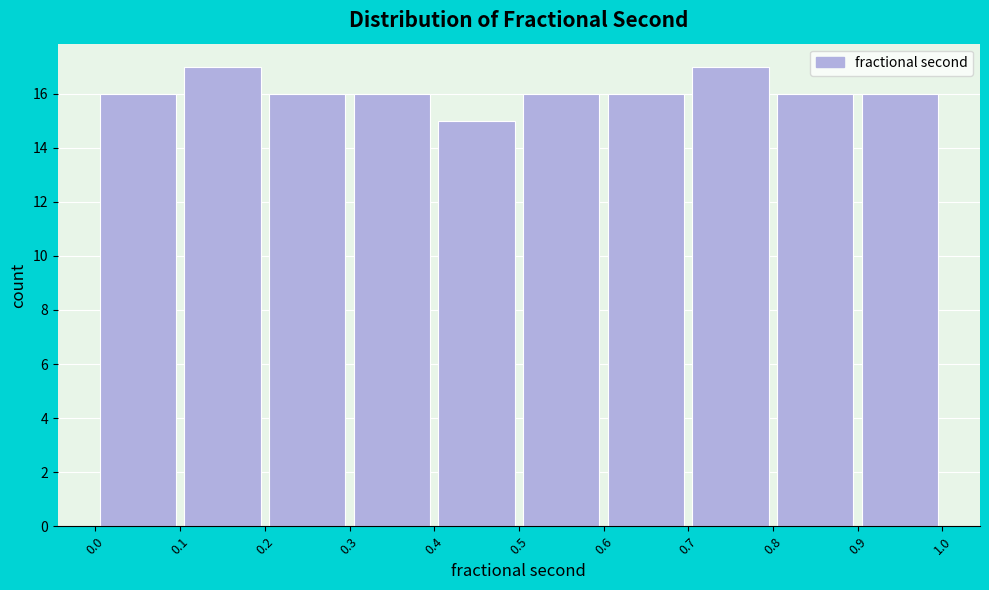

How tall is the bar that spans 0.7 to 0.8 on the x-axis? The values are not printed on the chart, so give them approximately, as read against the axis.

17